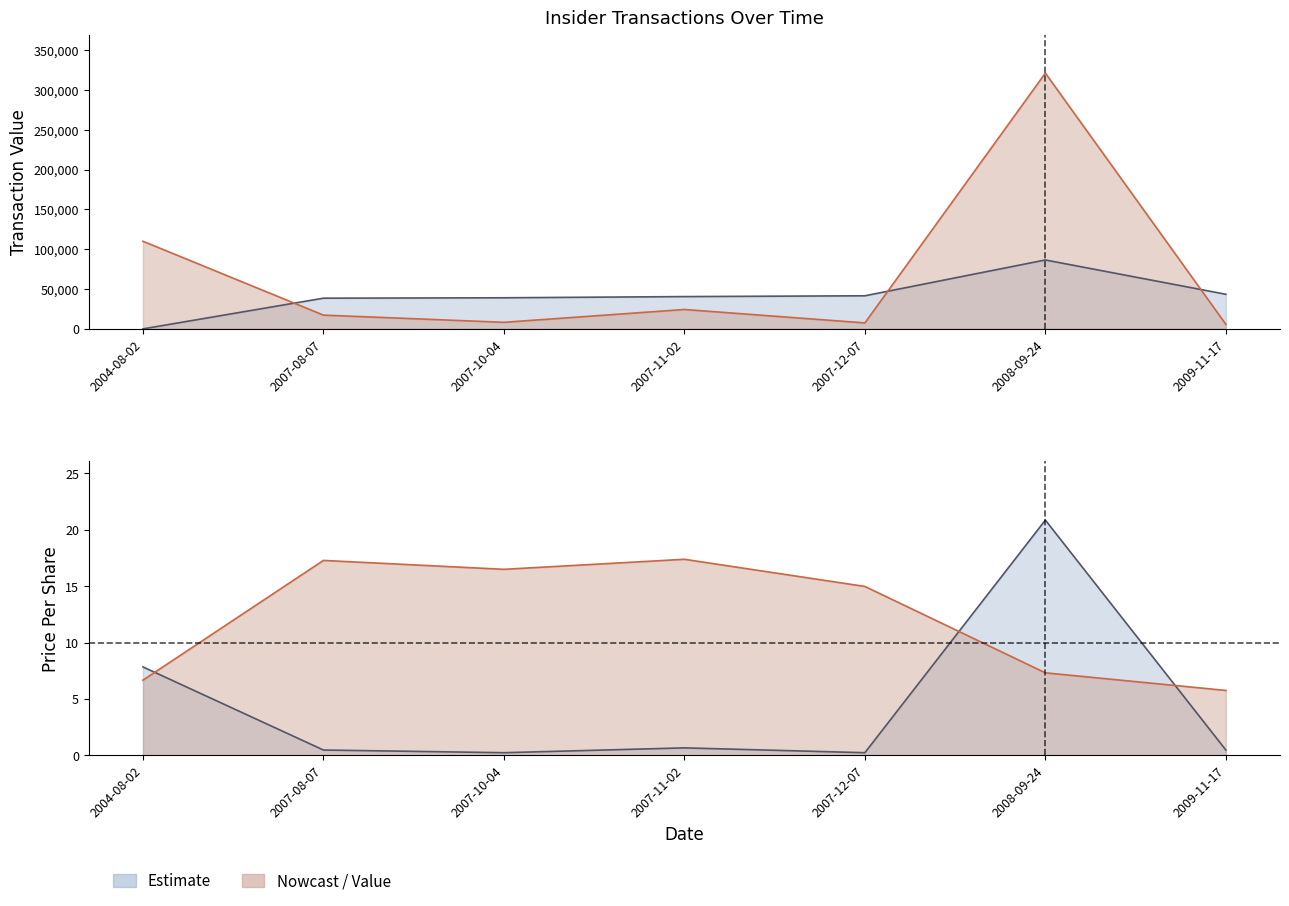

What is the difference between the maximum and minimum values in the transactionPricePerShare series?

11.6